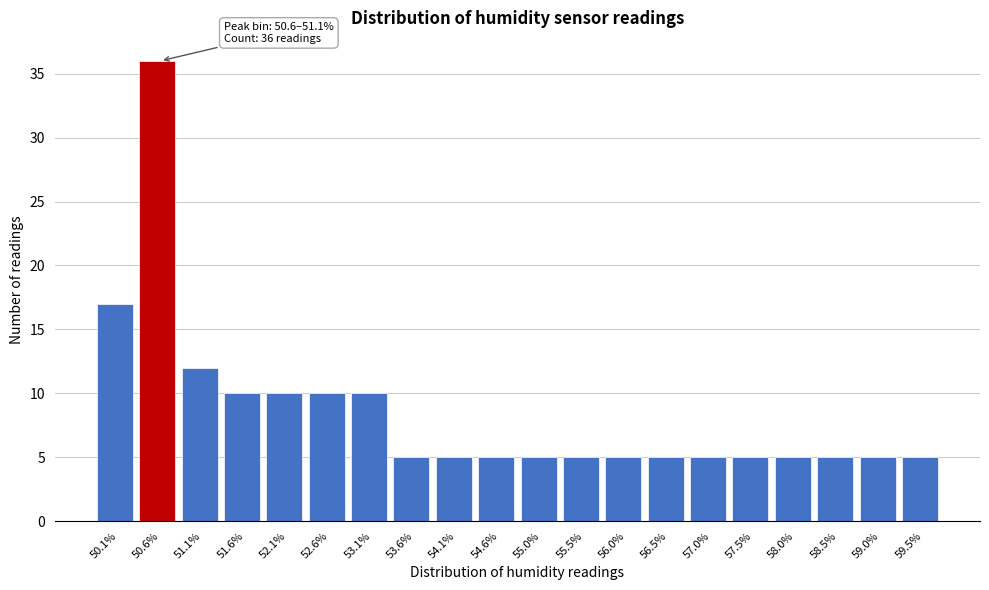

Reading left to right, list all the values displayed in this chart.

50.1%=17	50.6%=36	51.1%=12	51.6%=10	52.1%=10	52.6%=10	53.1%=10	53.6%=5	54.1%=5	54.6%=5	55.0%=5	55.5%=5	56.0%=5	56.5%=5	57.0%=5	57.5%=5	58.0%=5	58.5%=5	59.0%=5	59.5%=5